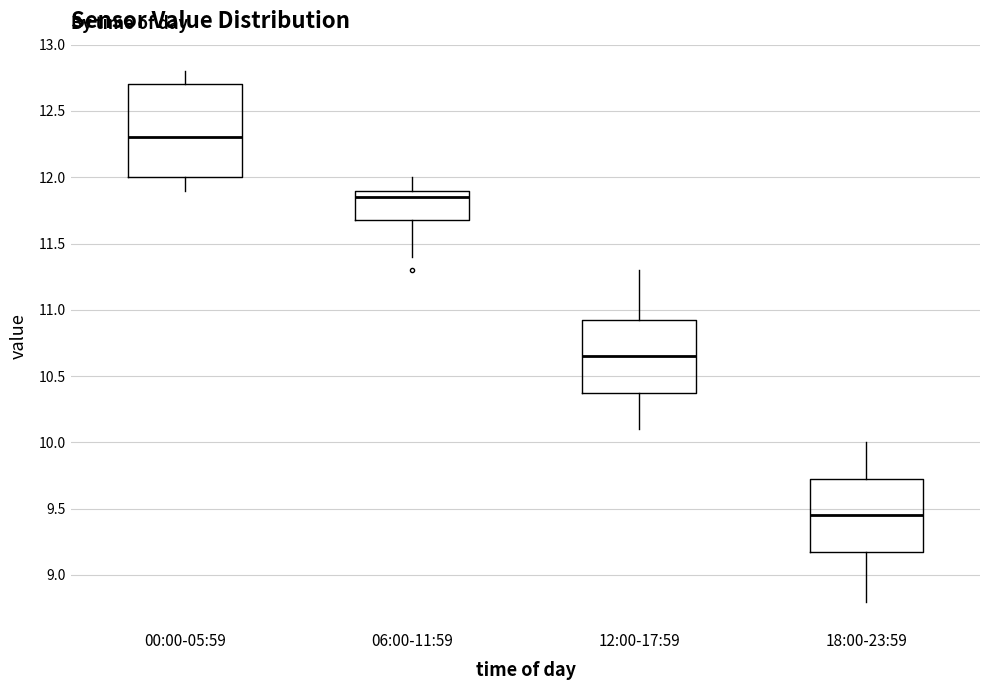

Reading left to right, transcribe this box plot: for each box, give where its median line is, the range the box spans, and where its two whiskers end, as read against the y-axis. The values are not printed on the chart, so give them approximately, as read against the axis.

00:00-05:59: median 12.30, box 12.00 to 12.70, whiskers 11.90 to 12.80
06:00-11:59: median 11.85, box 11.70 to 11.90, whiskers 11.40 to 12.00
12:00-17:59: median 10.65, box 10.40 to 10.95, whiskers 10.10 to 11.30
18:00-23:59: median 9.45, box 9.20 to 9.75, whiskers 8.80 to 10.00